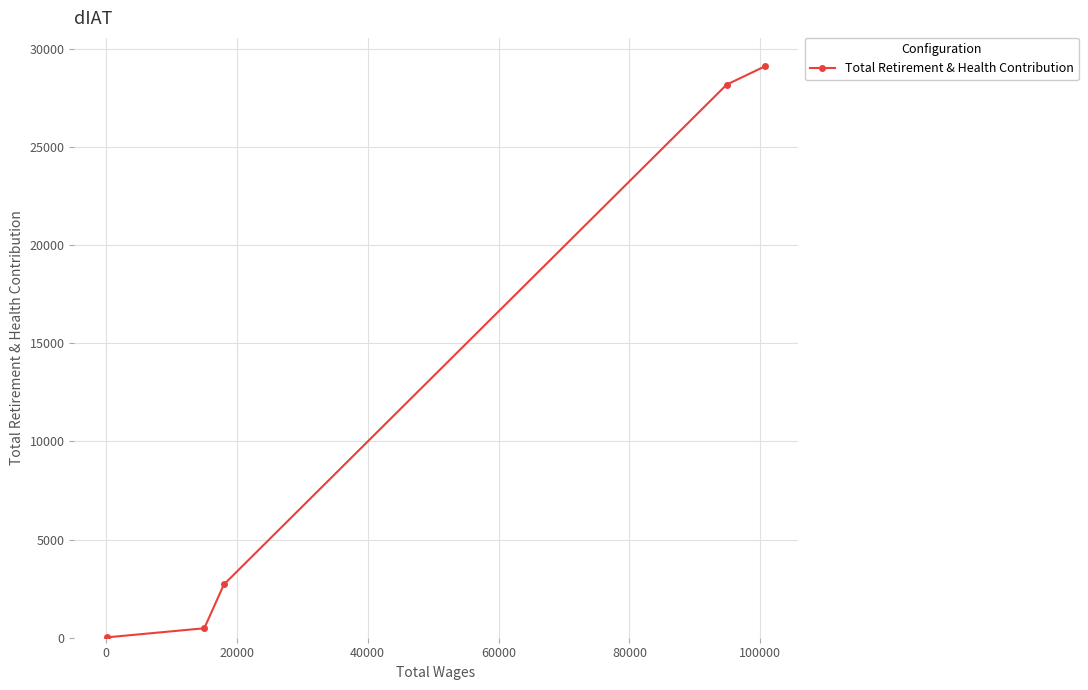

Reading left to right, extract all data points from this chart.

20	482	2711	28173	29098